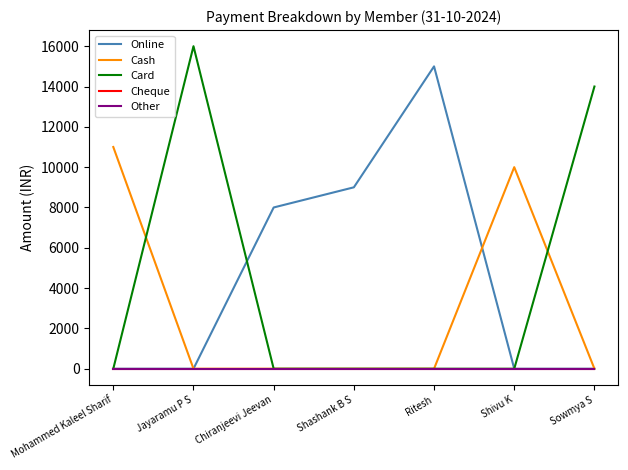

What is the difference between the highest and lowest values at Sowmya S?

14000